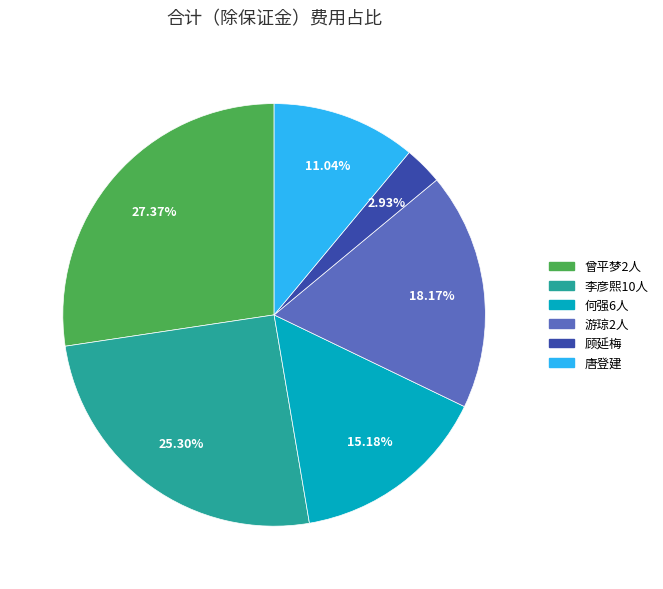

To the nearest percent, what portion does 何强6人 represent?

15%